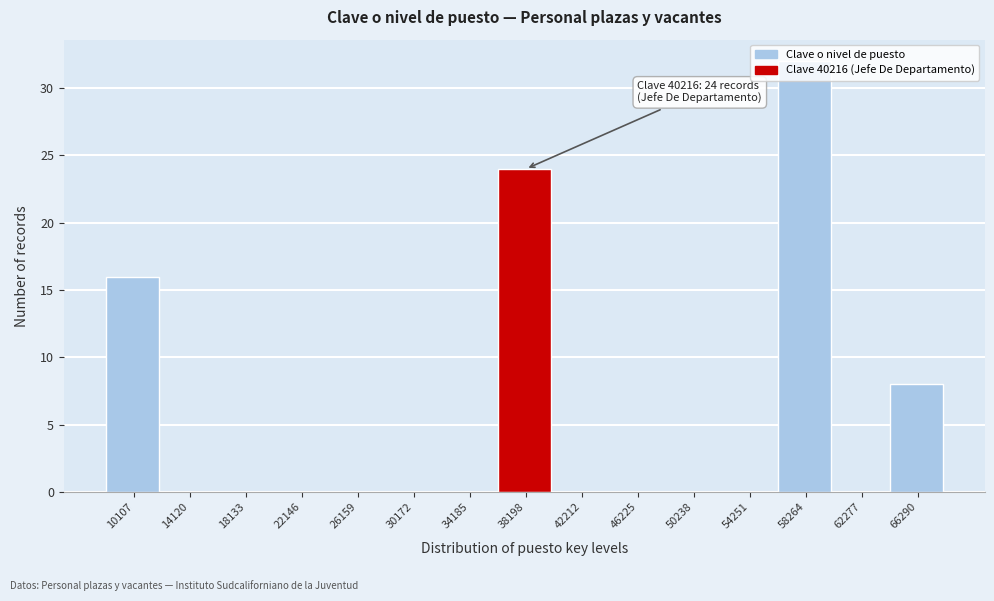

Between 66290 and 26159, which is larger?

66290